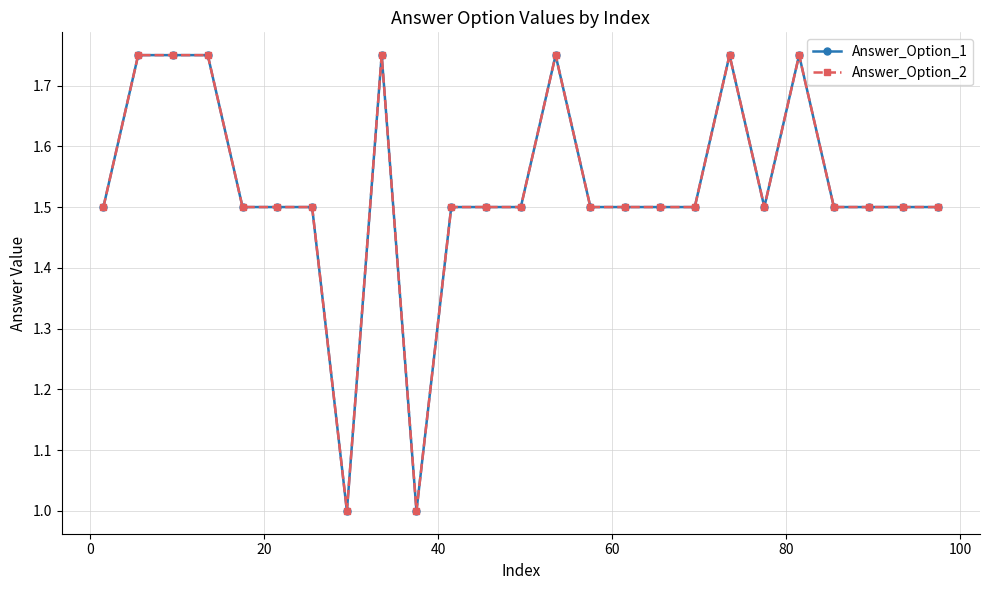

Is this an area chart (filled region under the line)?

No